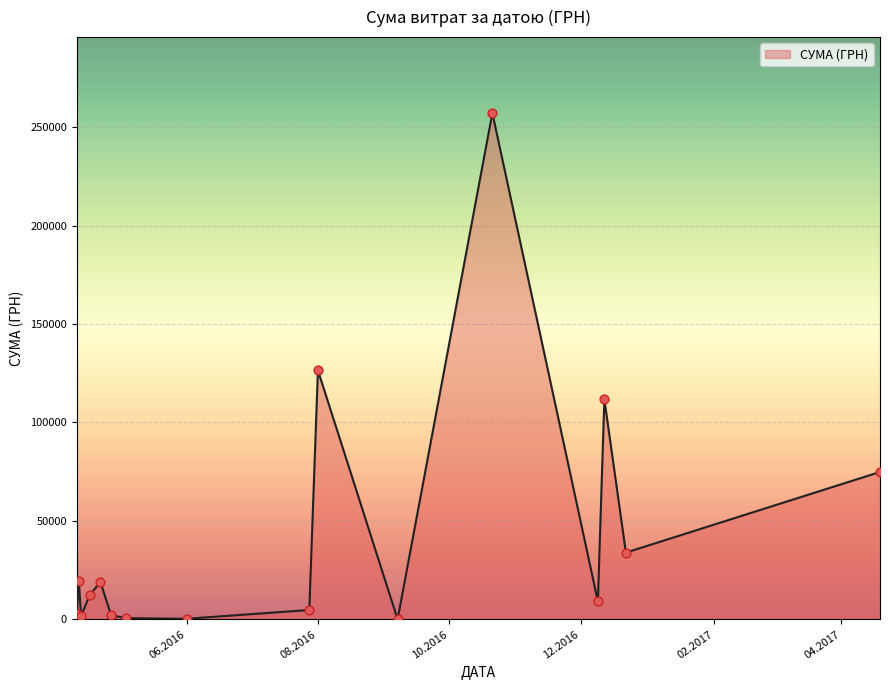

What is the greatest value displayed?

257087.8